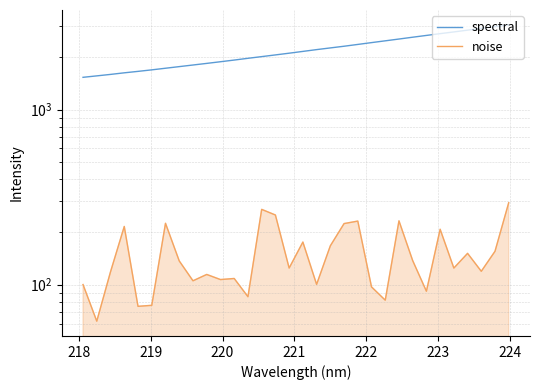

What are all the series names shown in the legend?

spectral, noise